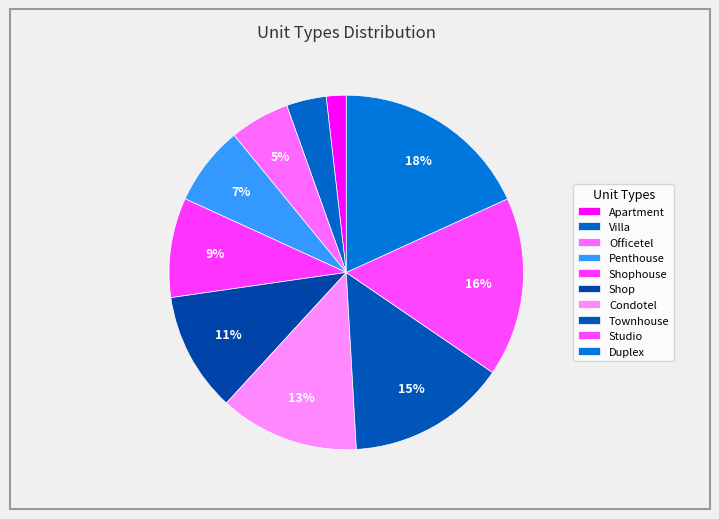

How many slices are in this pie chart?

10